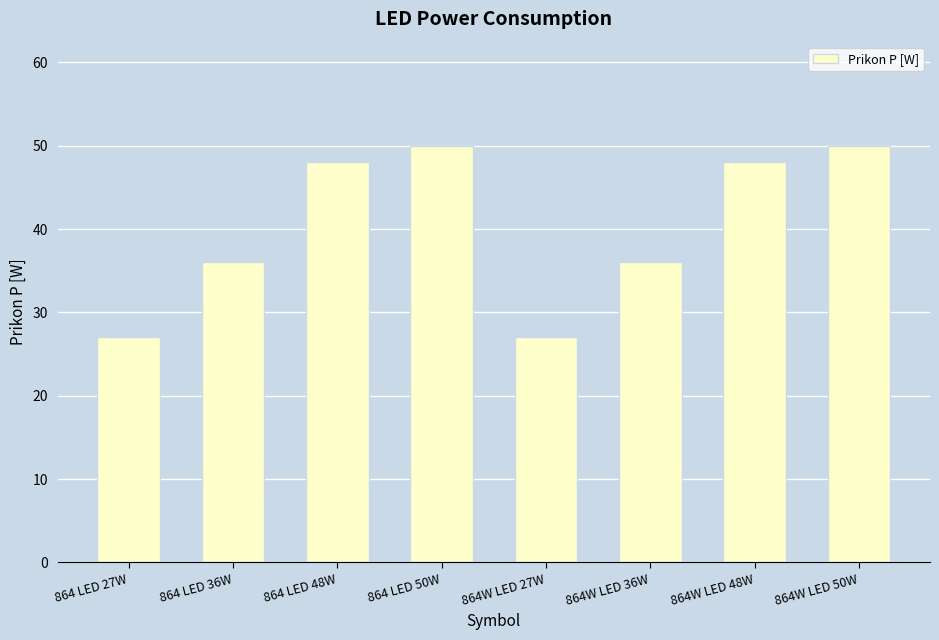

The value at 864 LED 27W is 16. True or false?

False